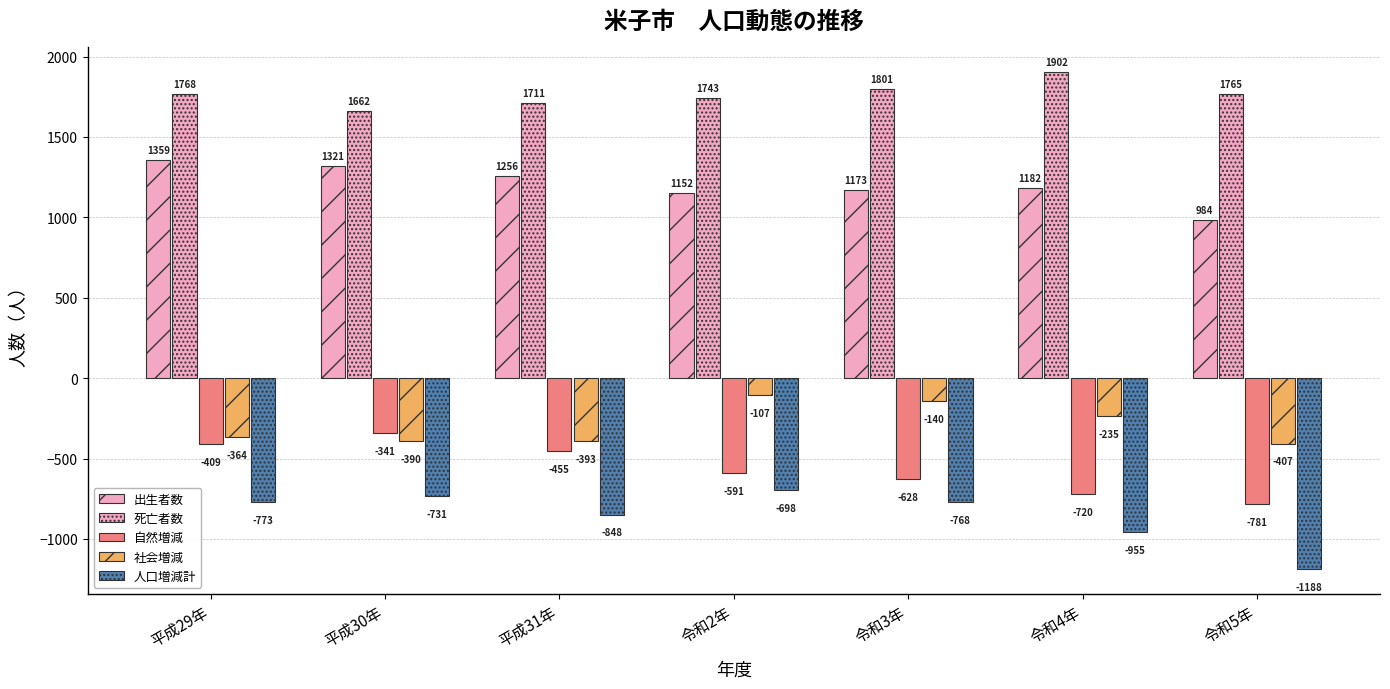

Count the number of categories in the chart.

7